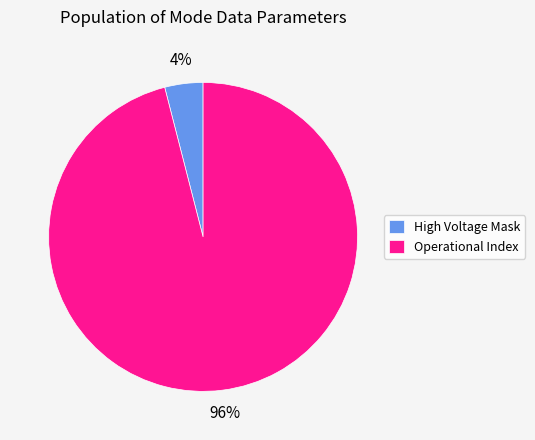

What is the majority slice?

Operational Index